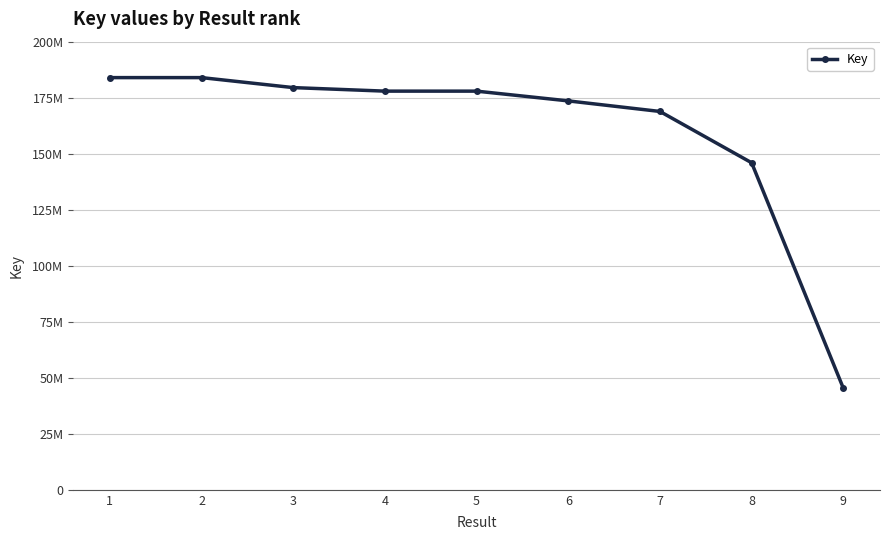

The chart shows a value of 28276518 at 9. True or false?

False